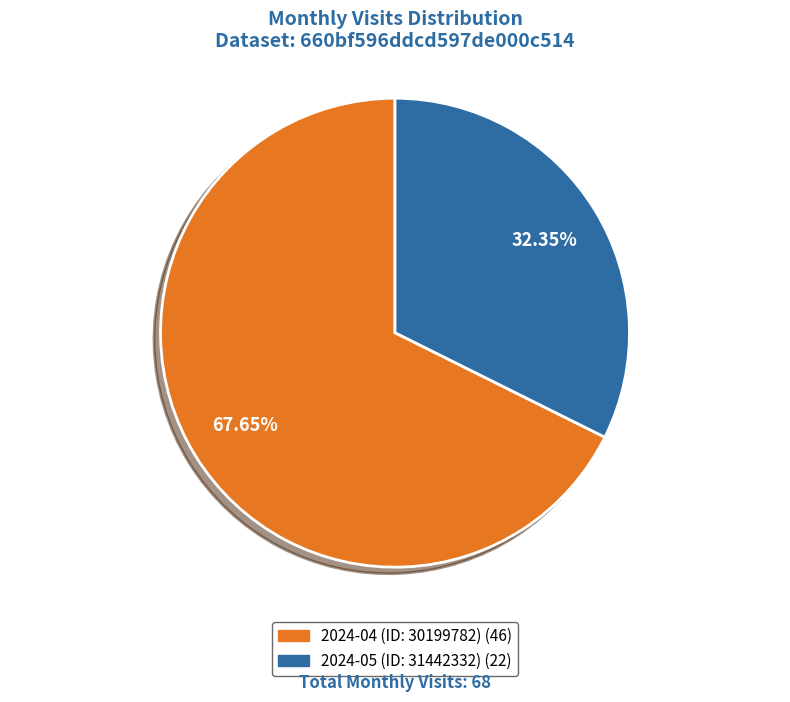

Is 2024-05 (ID: 31442332) the majority of the pie?

No